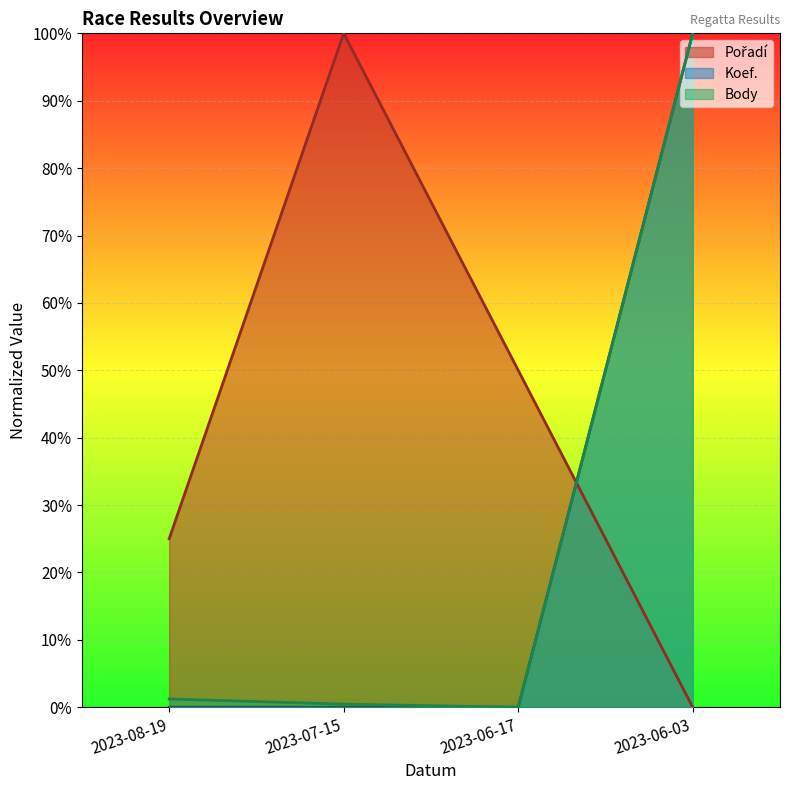

What is the sum of all Koef. values?

100.0